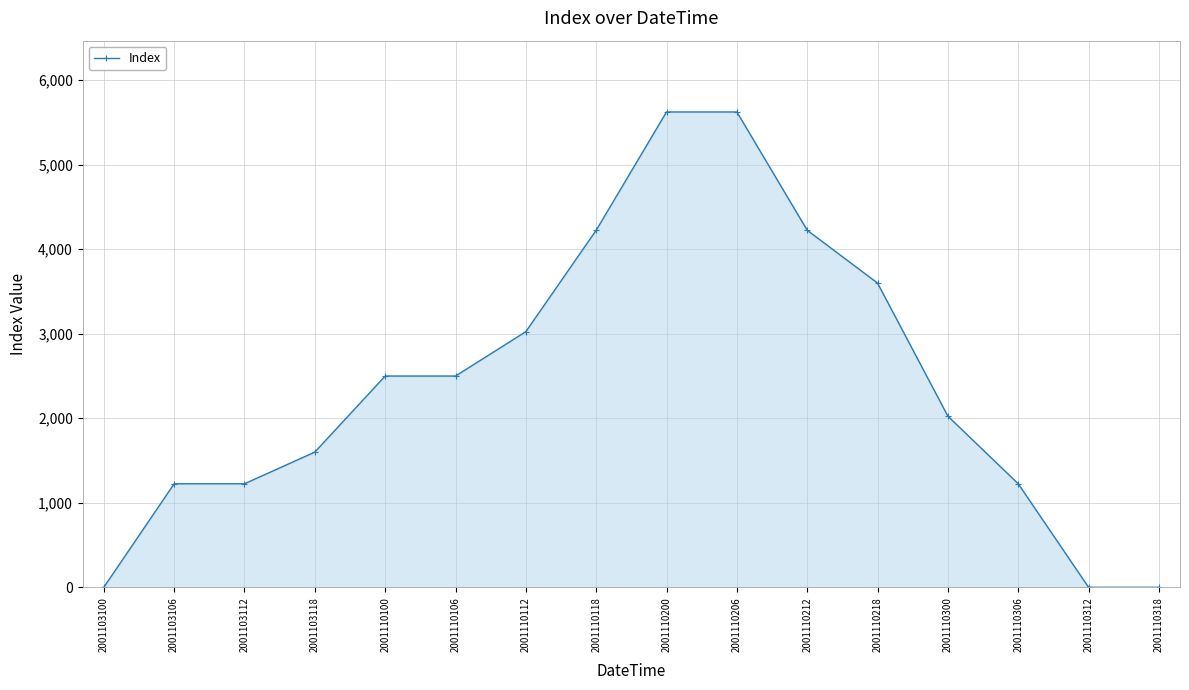

How many series are shown in this chart?

1